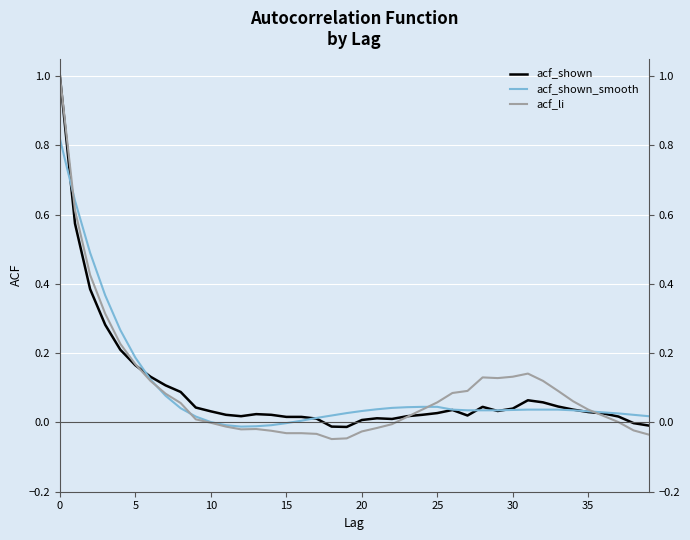

How many distinct data groups are displayed?

3